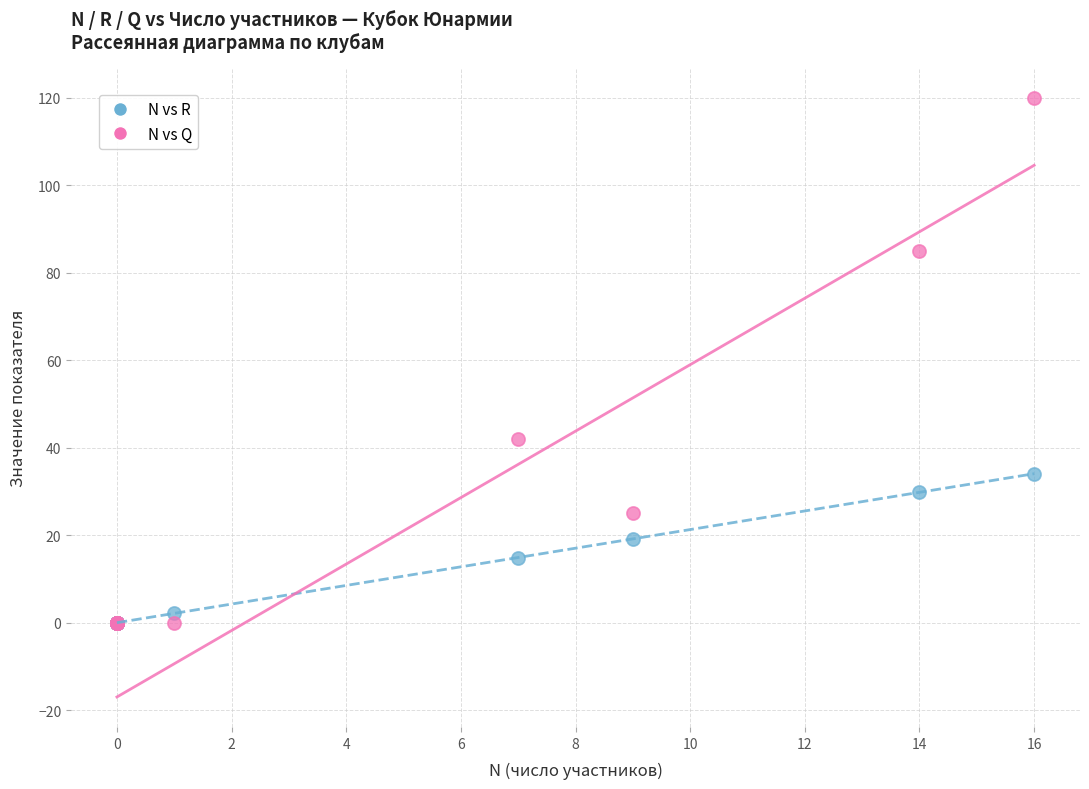

Which series has the widest spread of Y values?

N vs Q